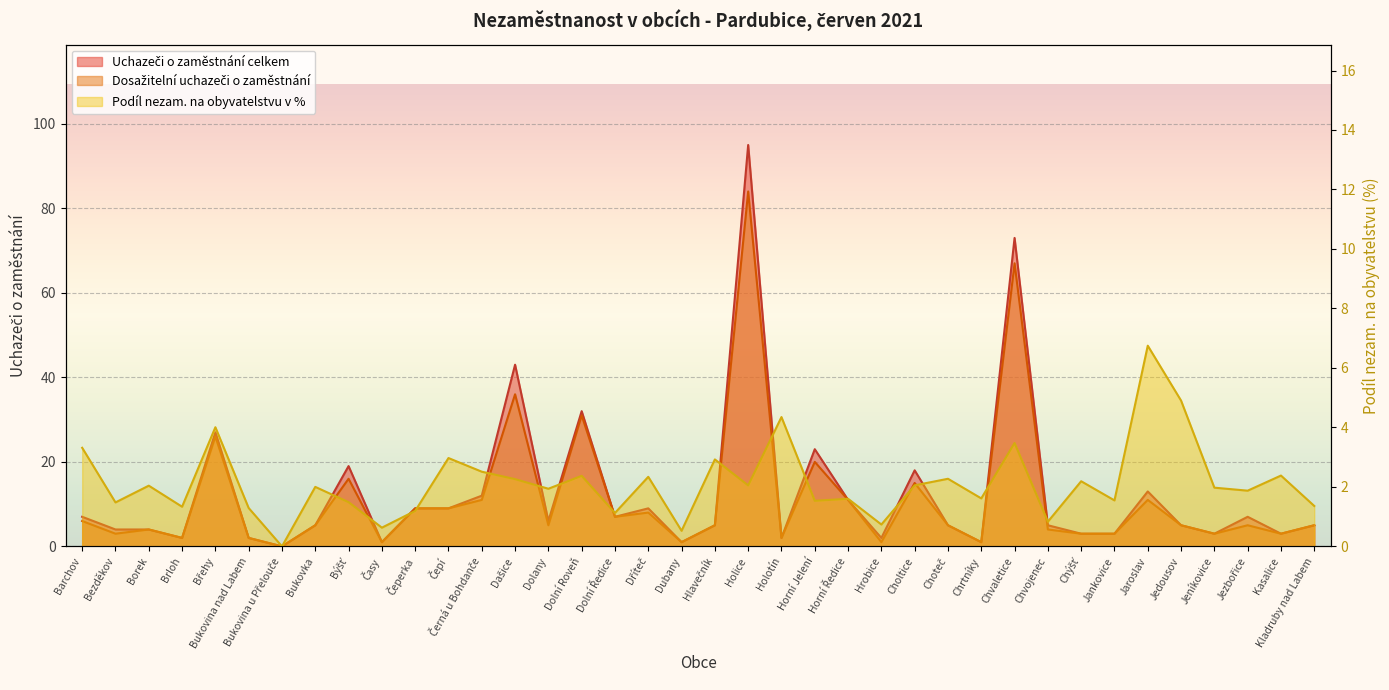

Reading left to right, transcribe all the data shown in this chart.

Podíl nezam. na obyvatelstvu v %: 3.3	1.5	2.0	1.3	4.0	1.3	0.0	2.0	1.5	0.6	1.2	3.0	2.5	2.3	1.9	2.4	1.1	2.3	0.5	2.9	2.1	4.3	1.5	1.6	0.7	2.1	2.3	1.6	3.5	0.8	2.2	1.5	6.7	4.9	2.0	1.9	2.4	1.4
Uchazeči o zaměstnání celkem: 7.0	4.0	4.0	2.0	27.0	2.0	0.0	5.0	19.0	1.0	9.0	9.0	12.0	43.0	6.0	32.0	7.0	9.0	1.0	5.0	95.0	2.0	23.0	11.0	2.0	18.0	5.0	1.0	73.0	5.0	3.0	3.0	13.0	5.0	3.0	7.0	3.0	5.0
Dosažitelní uchazeči o zaměstnání: 6.0	3.0	4.0	2.0	26.0	2.0	0.0	5.0	16.0	1.0	9.0	9.0	11.0	36.0	5.0	31.0	7.0	8.0	1.0	5.0	84.0	2.0	20.0	11.0	1.0	15.0	5.0	1.0	67.0	4.0	3.0	3.0	11.0	5.0	3.0	5.0	3.0	5.0